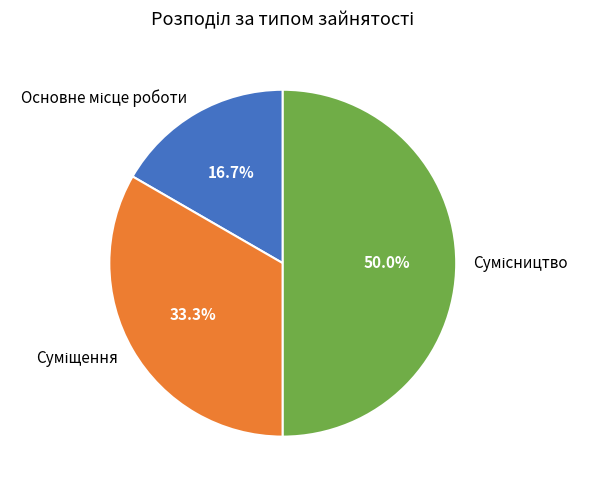

Rank the categories by value from highest to lowest.

Сумісництво, Суміщення, Основне місце роботи